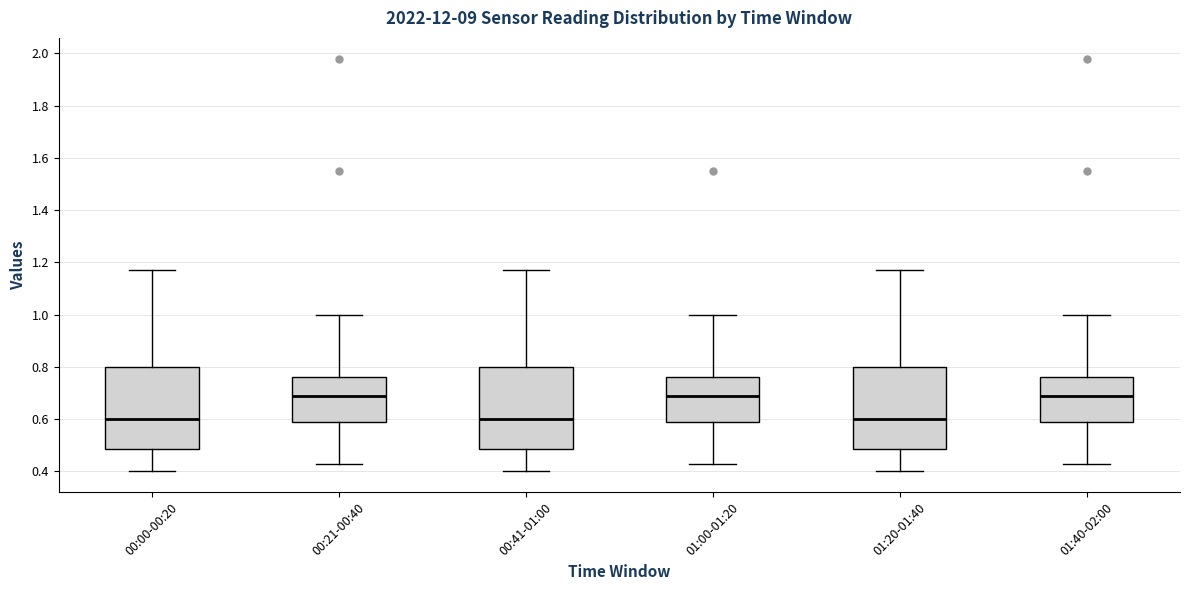

Where does the upper whisker of the box for 01:00-01:20 end on the y-axis? The values are not printed on the chart, so give them approximately, as read against the axis.

1.00